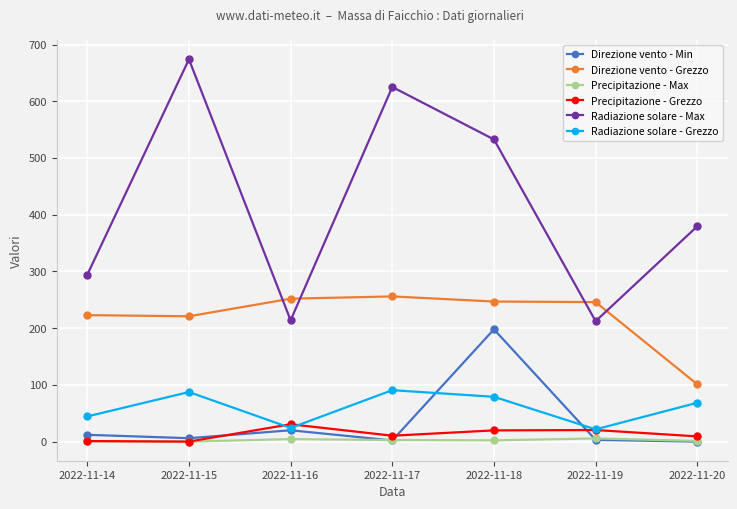

How many distinct data groups are displayed?

6